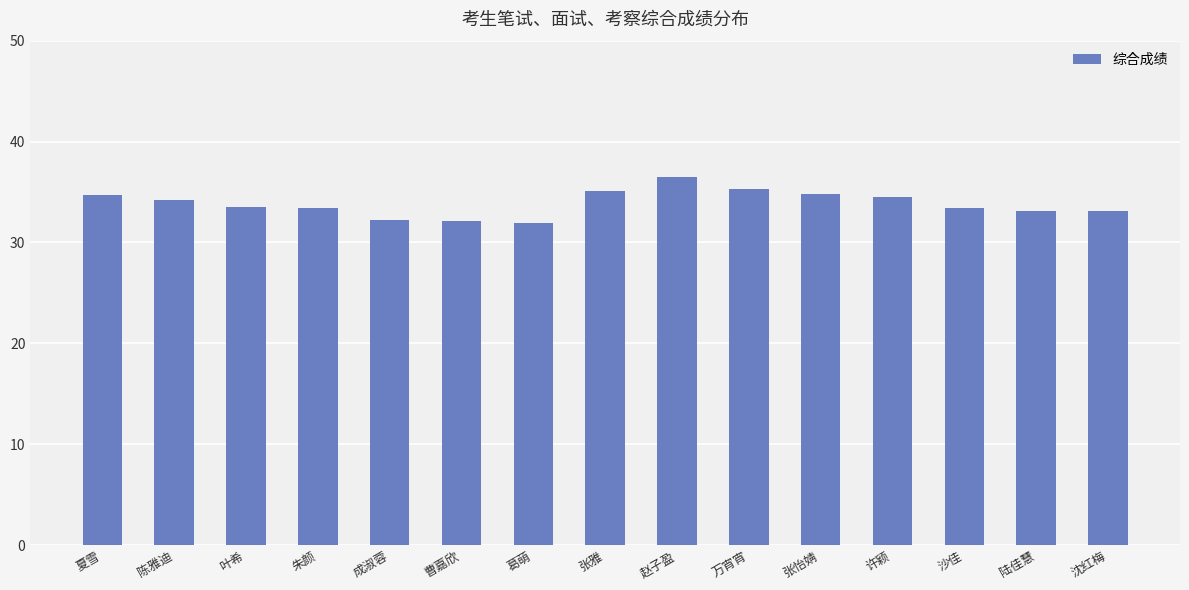

The chart shows a value of 66.9 at 沙佳. True or false?

True